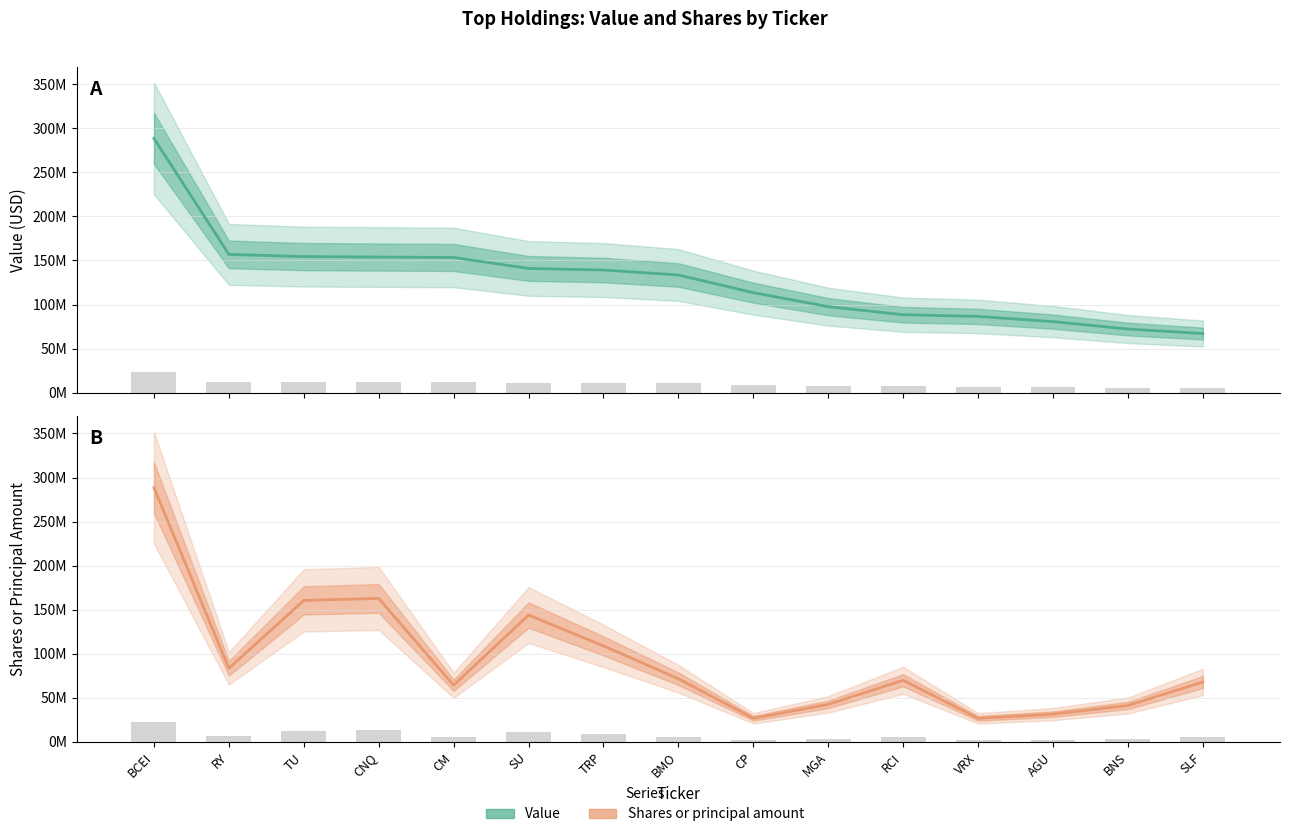

What is the minimum value shown in the chart?

26776612.5